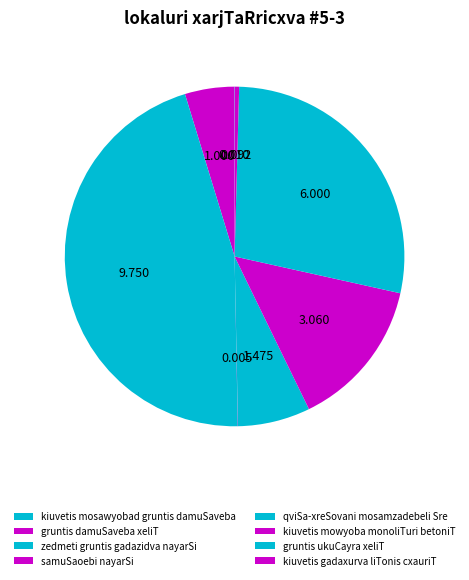

What percentage do gruntis ukuCayra xeliT and samuSaoebi nayarSi together represent?

28.1%